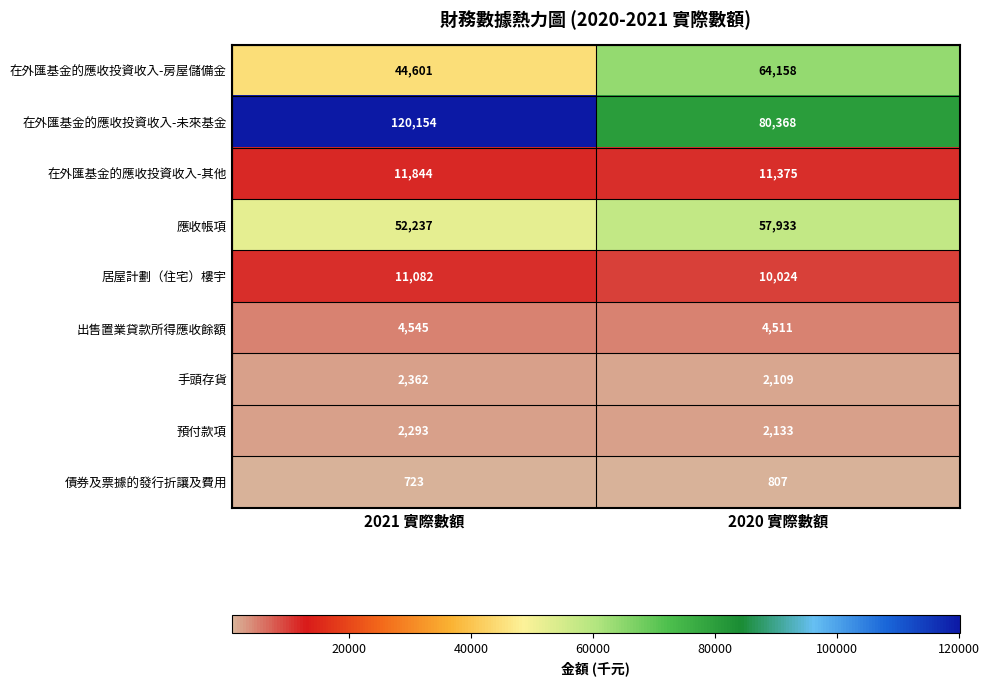

At 2020 實際數額, list the series in order from smallest to largest.

債券及票據的發行折讓及費用, 手頭存貨, 預付款項, 出售置業貸款所得應收餘額, 居屋計劃（住宅）樓宇, 在外匯基金的應收投資收入-其他, 應收帳項, 在外匯基金的應收投資收入-房屋儲備金, 在外匯基金的應收投資收入-未來基金